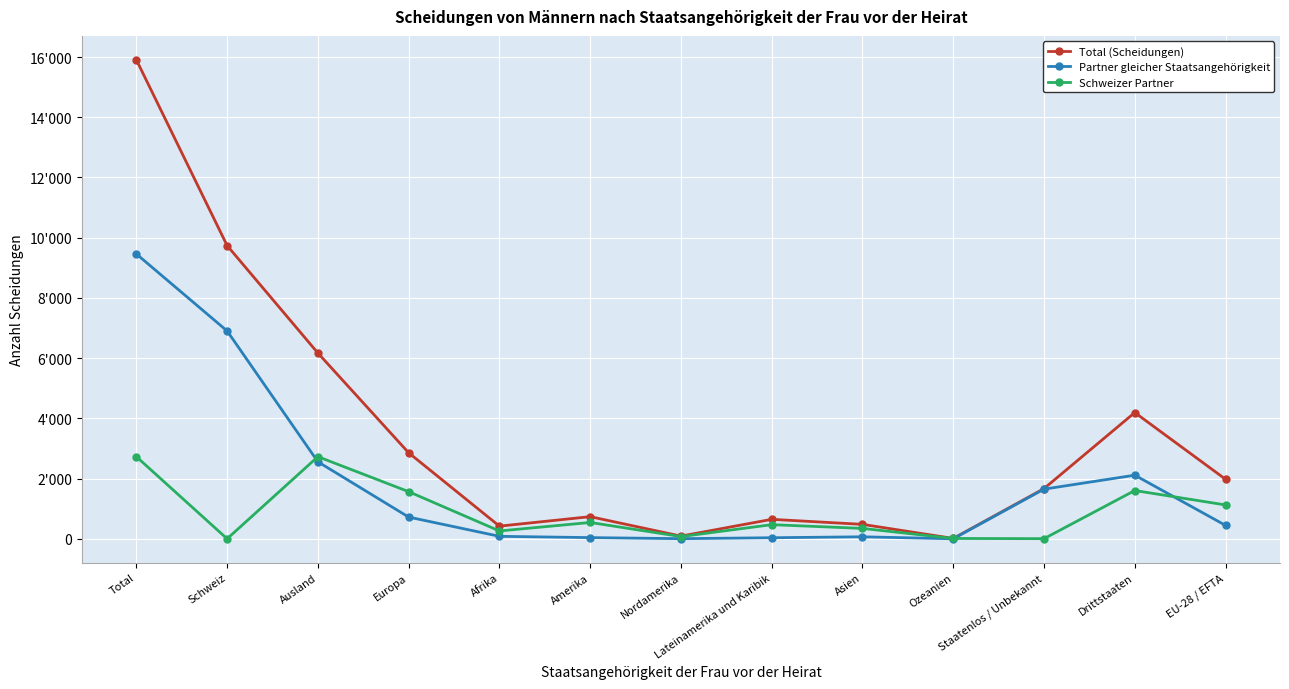

At which label does Total (Scheidungen) first exceed 1667?

Total